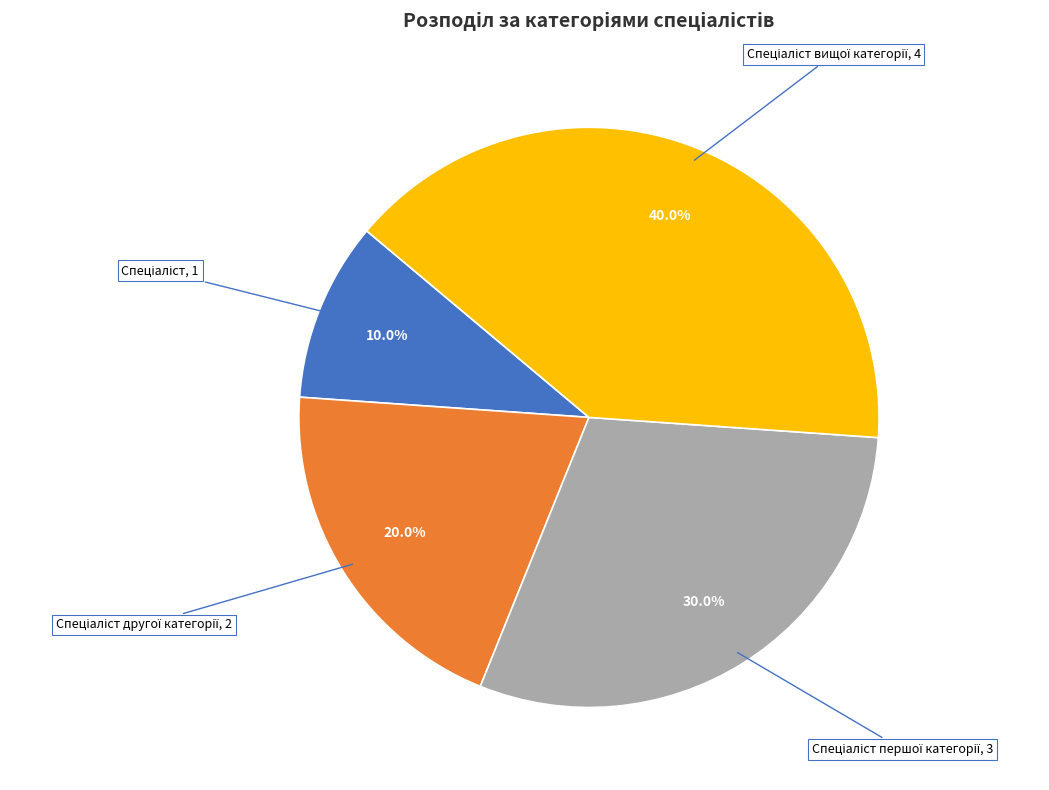

Does any single category account for the majority?

No